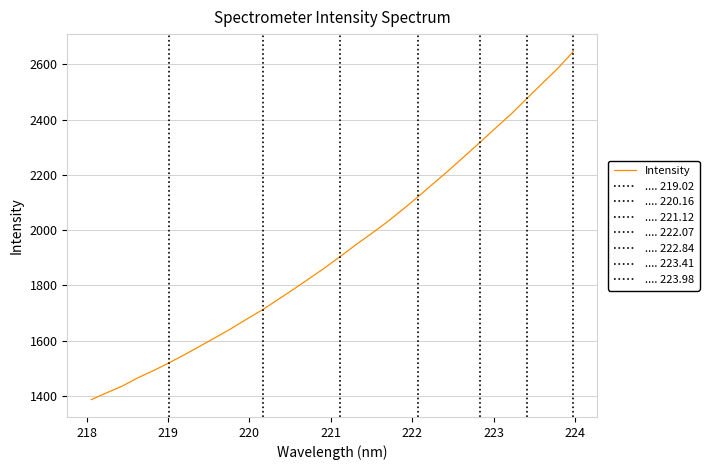

How many lines are shown in the chart?

1